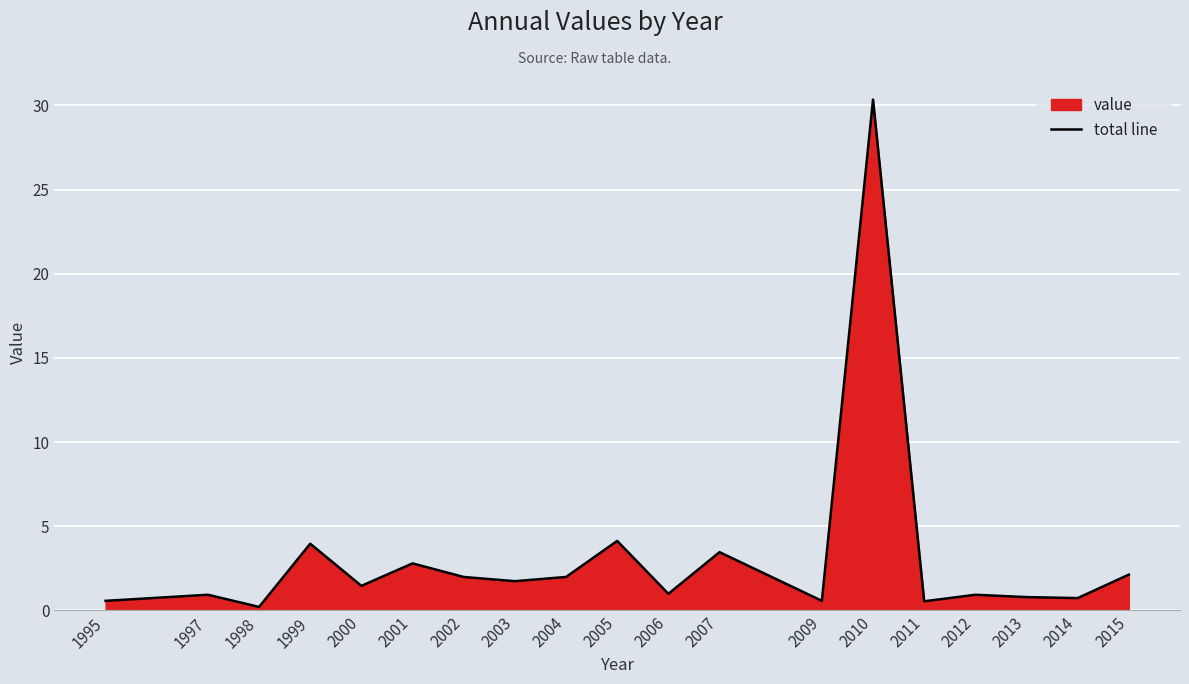

How many lines are shown in the chart?

1